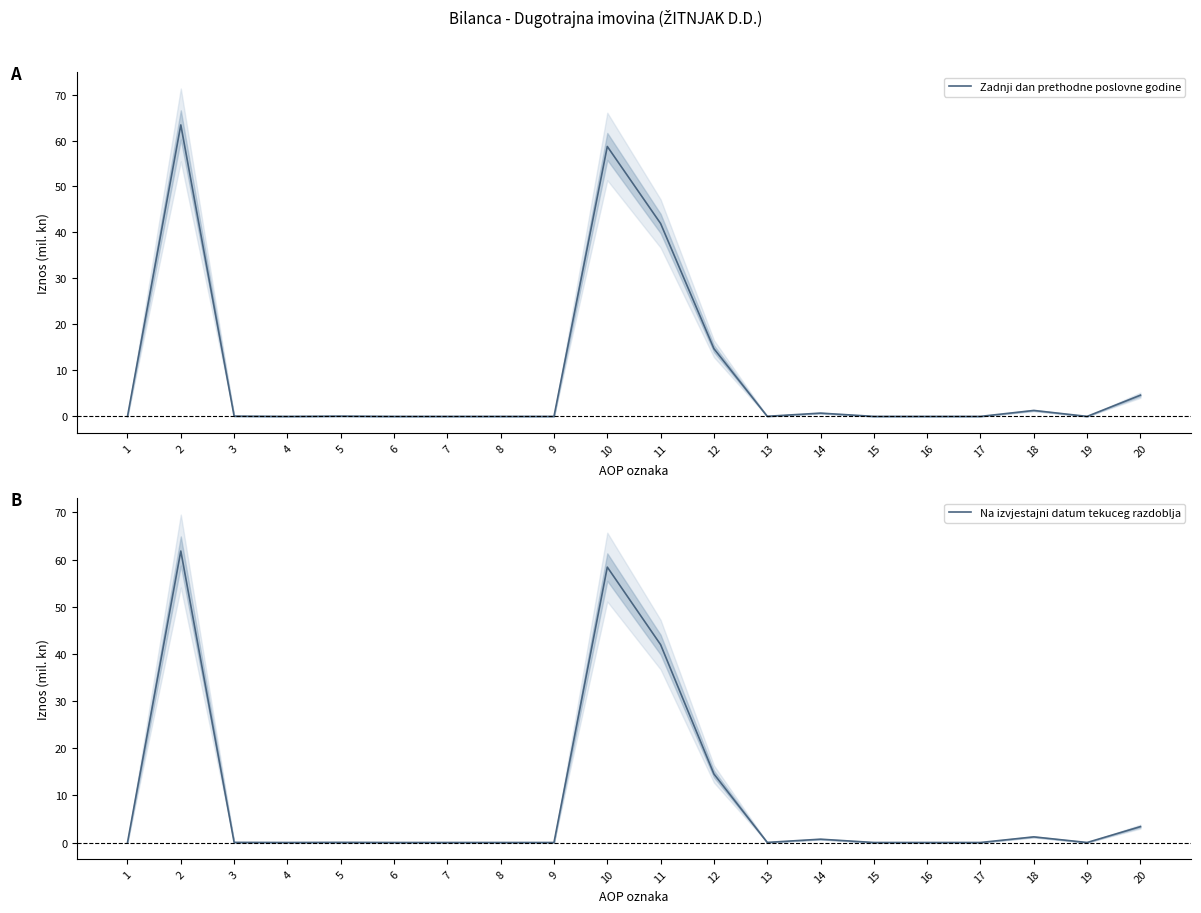

True or false: Na izvjestajni datum tekuceg razdoblja has a value of -33.0 at 16.

False